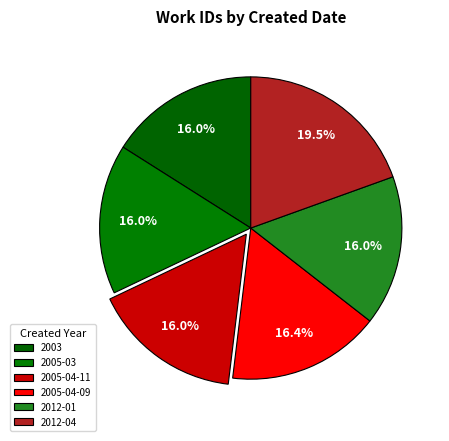

Count the number of slices in the pie.

6